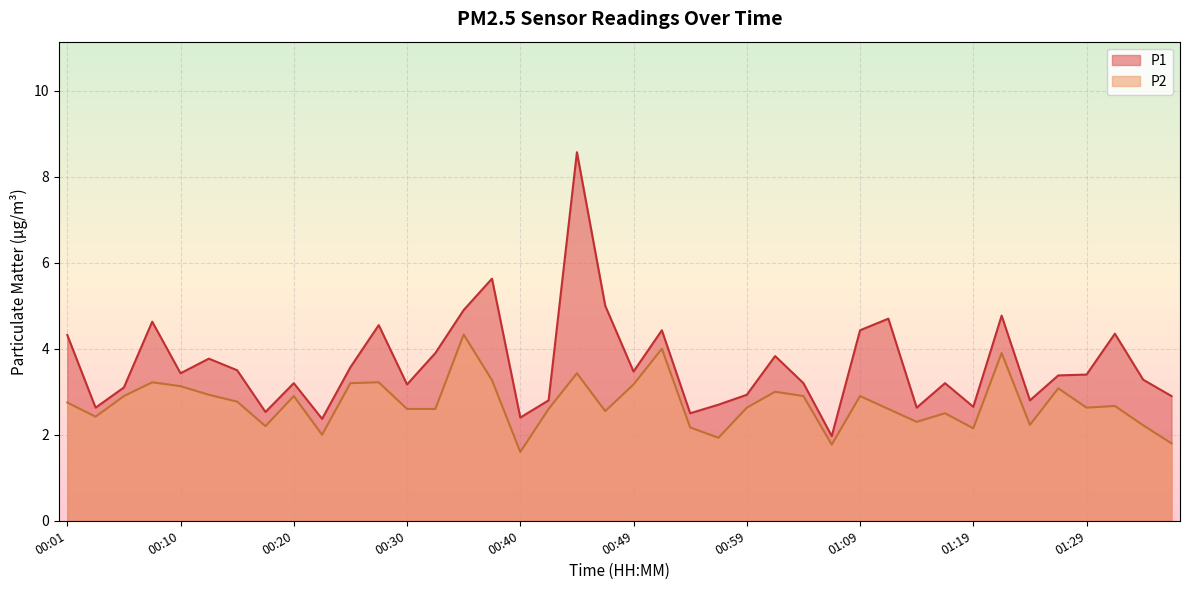

Reading right to left, list all the values displayed in this chart.

P1: 2.9	3.3	4.3	3.4	3.4	2.8	4.8	2.6	3.2	2.6	4.7	4.4	2.0	3.2	3.8	2.9	2.7	2.5	4.4	3.5	5.0	8.6	2.8	2.4	5.6	4.9	3.9	3.2	4.5	3.6	2.4	3.2	2.5	3.5	3.8	3.4	4.6	3.1	2.6	4.3
P2: 1.8	2.2	2.7	2.6	3.1	2.2	3.9	2.1	2.5	2.3	2.6	2.9	1.8	2.9	3.0	2.6	1.9	2.2	4.0	3.2	2.5	3.4	2.6	1.6	3.3	4.3	2.6	2.6	3.2	3.2	2.0	2.9	2.2	2.8	2.9	3.1	3.2	2.9	2.4	2.8